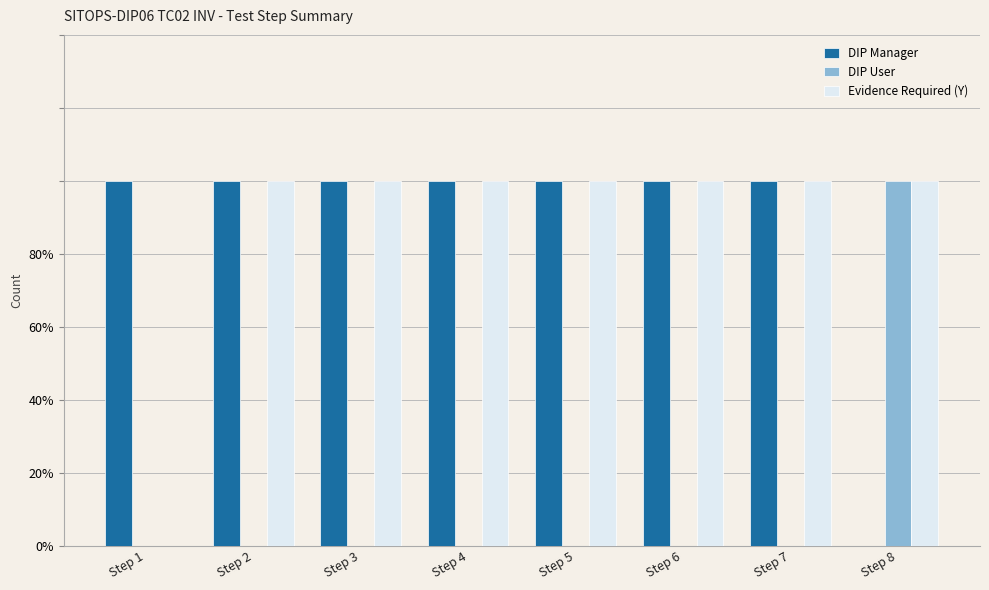

Does the chart contain stacked bars?

No